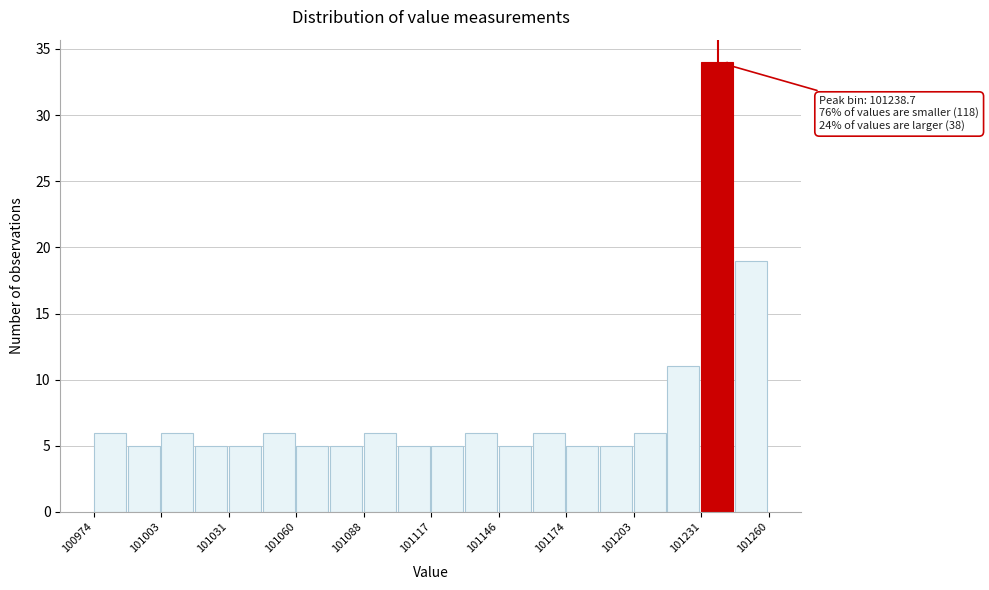

Read against the x-axis, roughly where is the centre of the tallest bar?

101240